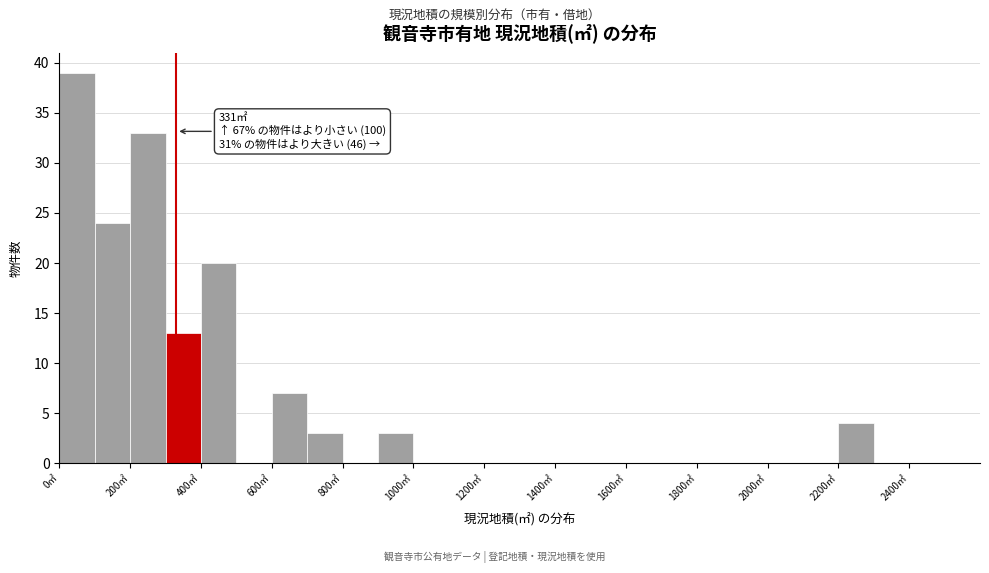

Which range on the x-axis has the tallest bar?

0 to 100